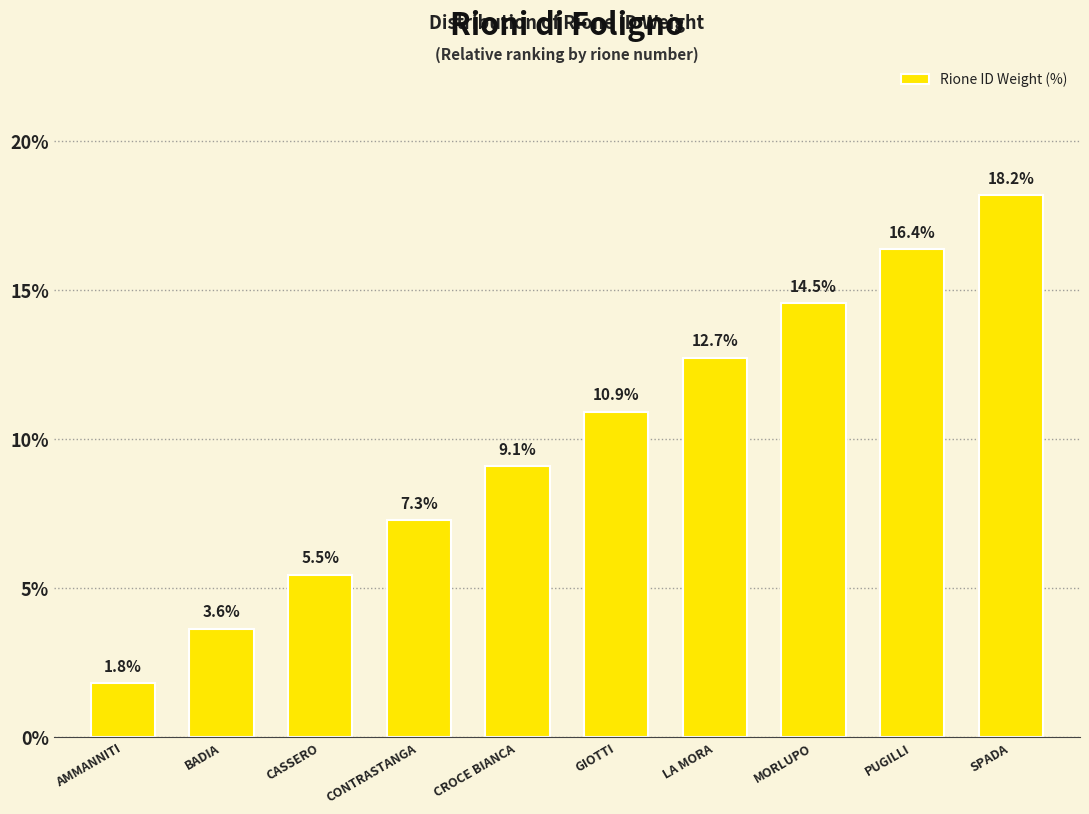

Does the chart contain stacked bars?

No